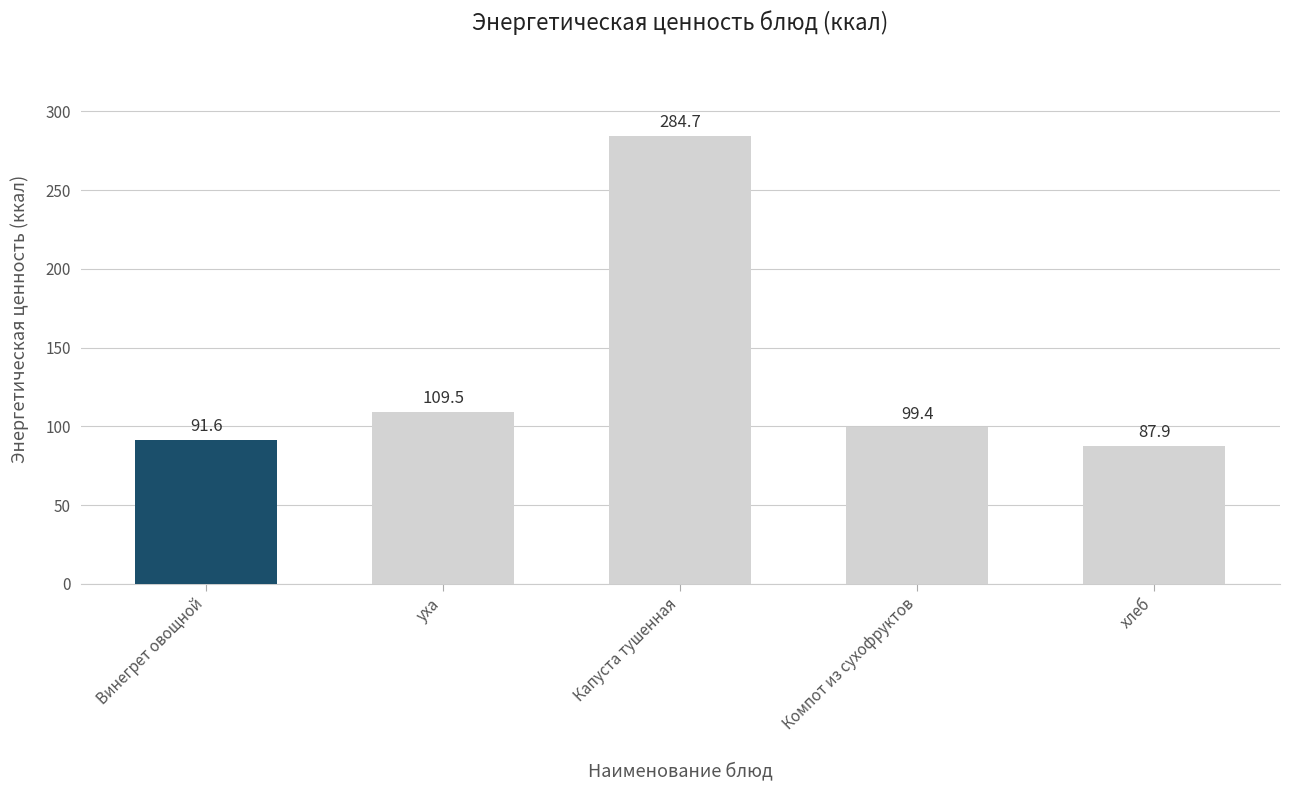

What position from the right is Винегрет овощной?

5